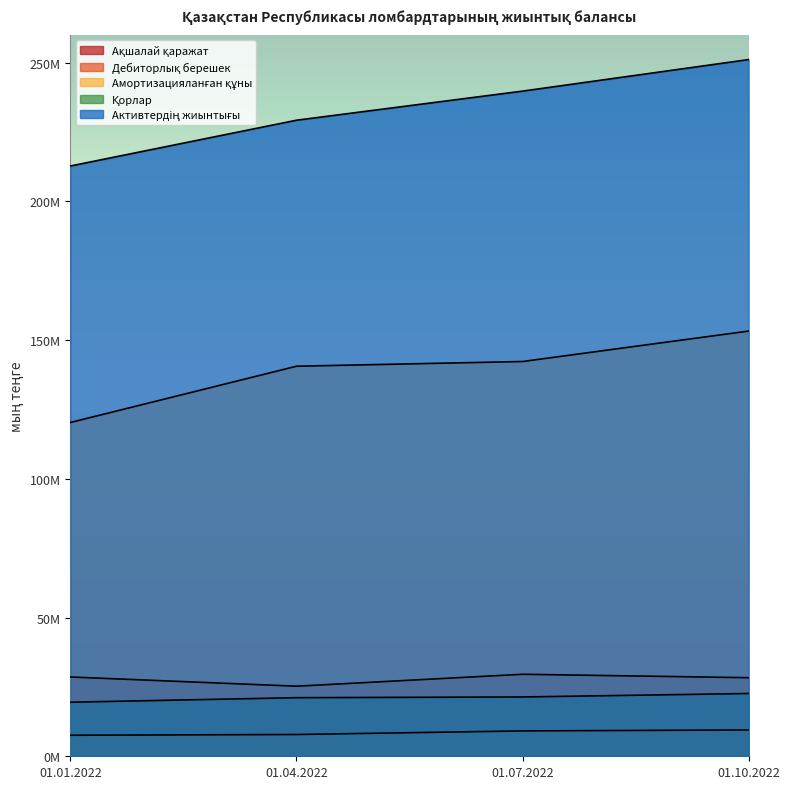

True or false: Ақшалай қаражат and Активтердің жиынтығы cross at least once.

False